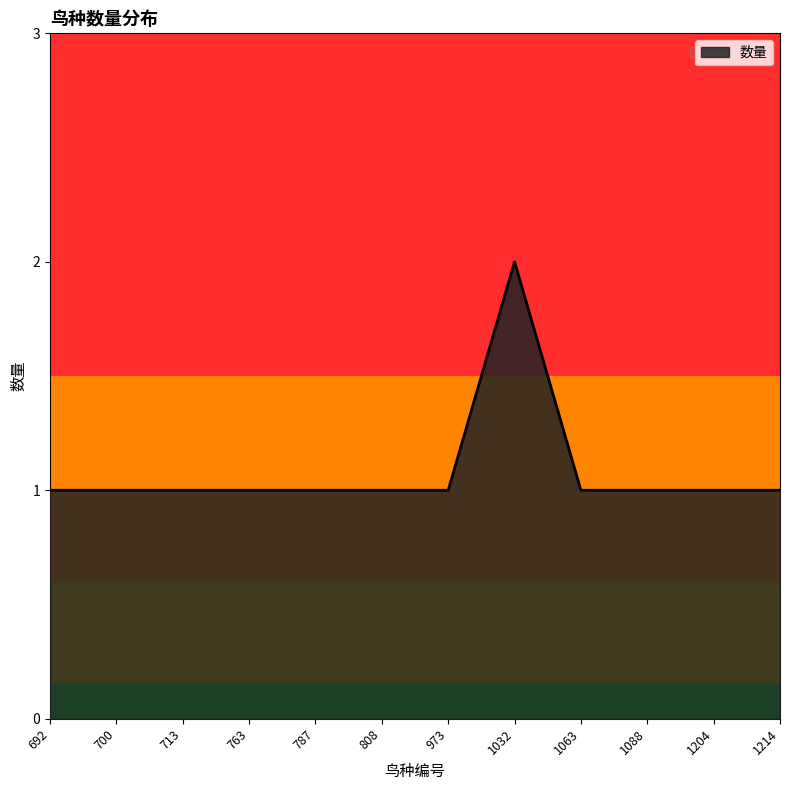

How many categories are shown in the chart?

12